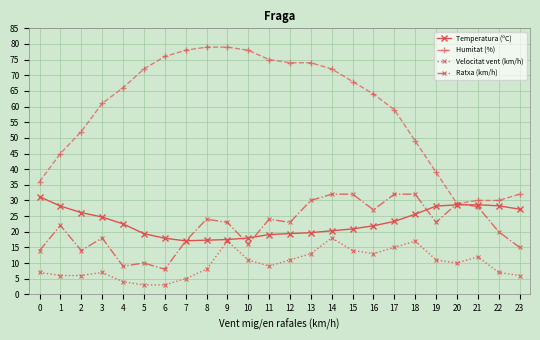

The value of Velocitat vent (km/h) at 13 is 13.0. True or false?

True